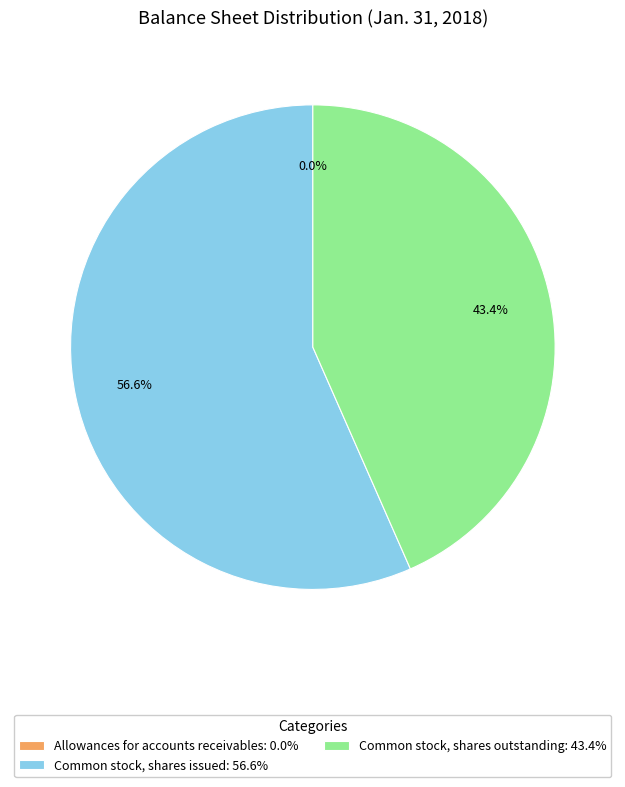

What is the ratio of the value at Common stock, shares outstanding: 43.4% to the value at Common stock, shares issued: 56.6%?

0.8